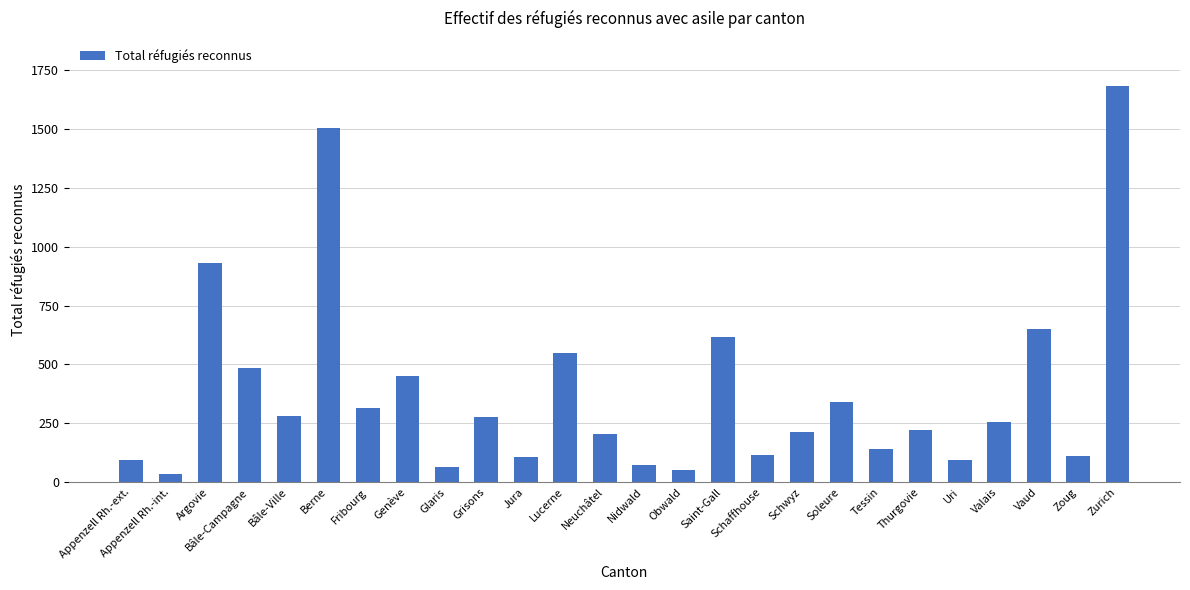

What is the value of the 1st bar from the left?

96